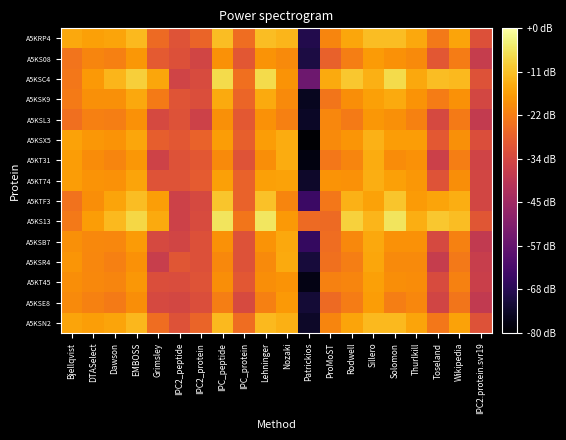

What is the total value across all series at IPC2_peptide?

108.6